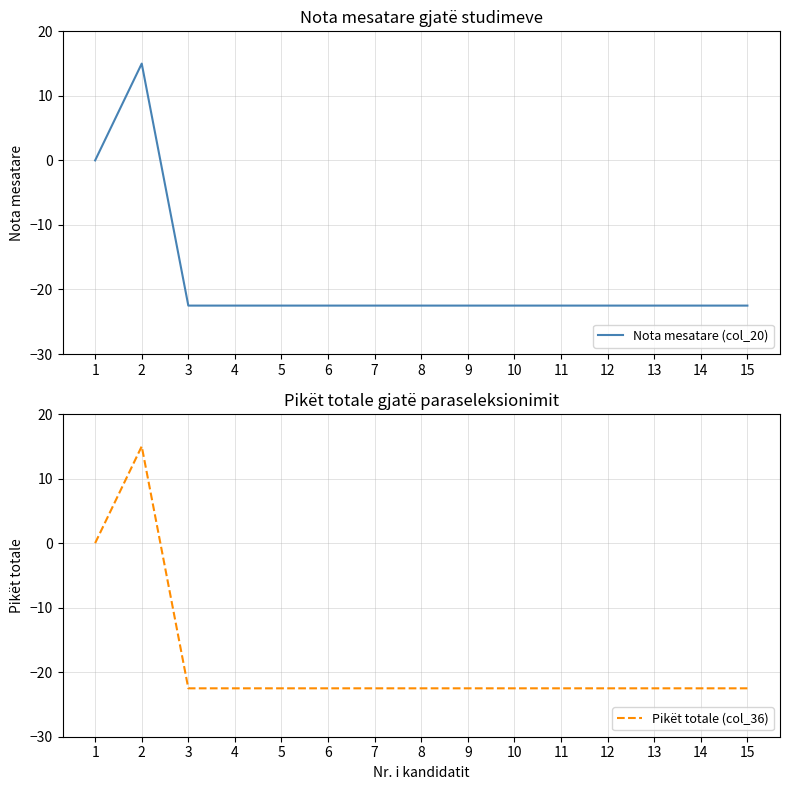

True or false: Nota mesatare (col_20) has more than 0 points higher than both neighbors.

True